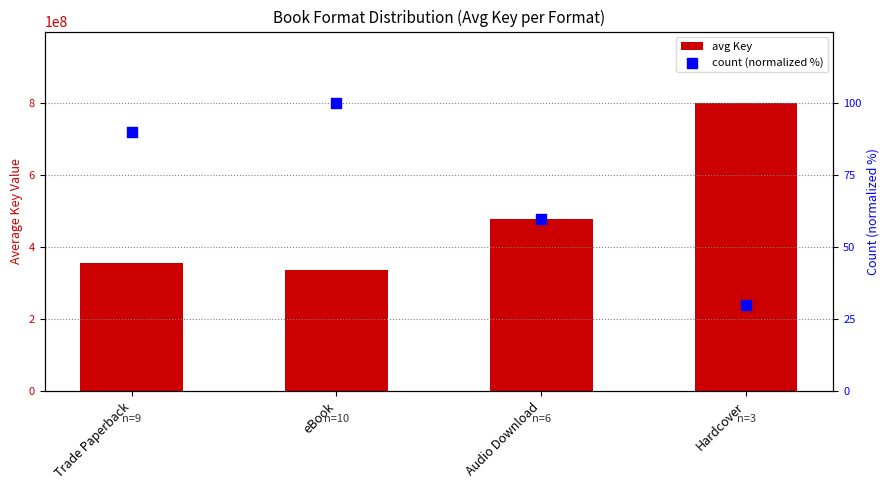

Is the value of avg Key at eBook greater than the value of count (normalized %) at Trade Paperback?

Yes